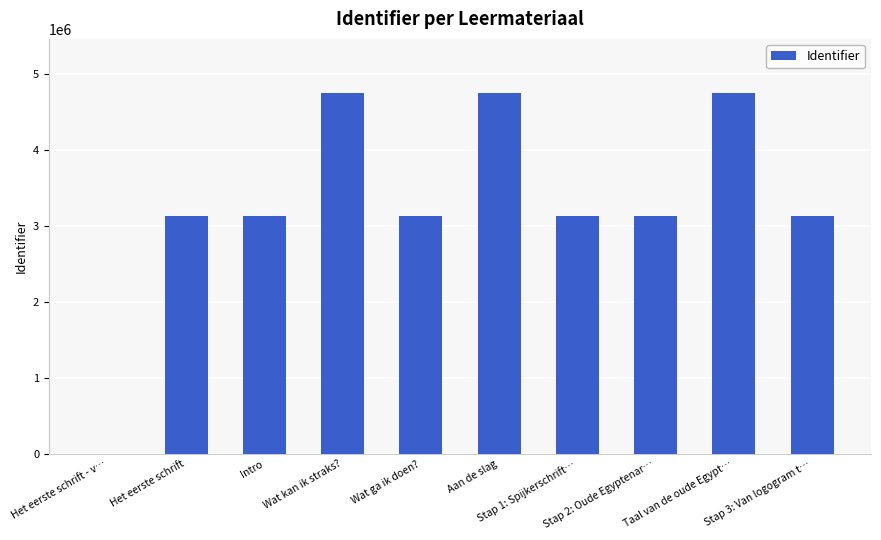

What is the sum of all values?

33033882